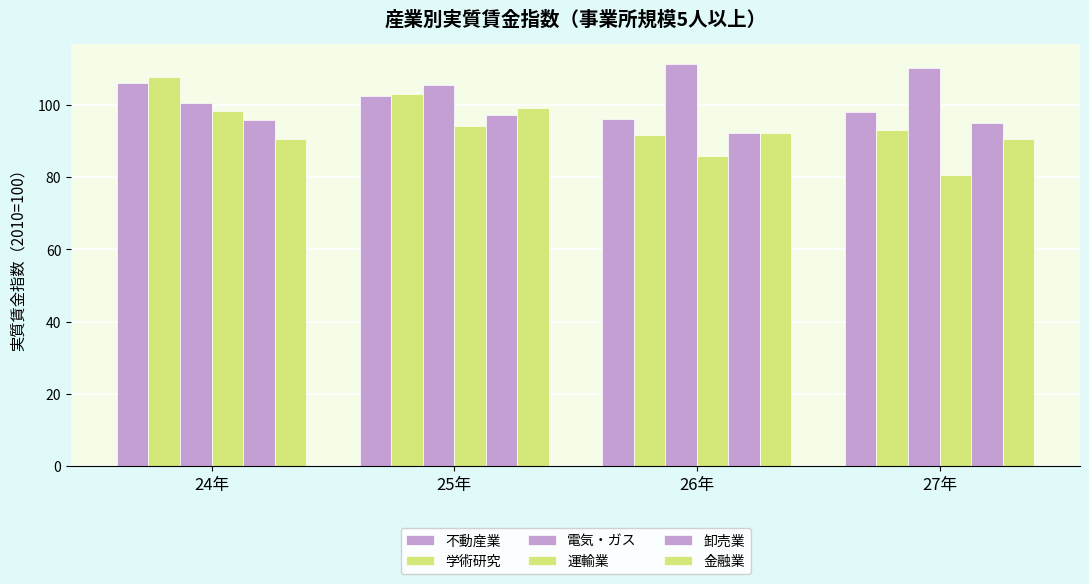

Reading left to right, what are all the values shown in this chart?

不動産業: 24年=106.0	25年=102.5	26年=96.2	27年=98.1
学術研究: 24年=107.7	25年=102.9	26年=91.7	27年=93.0
電気・ガス: 24年=100.6	25年=105.4	26年=111.3	27年=110.1
運輸業: 24年=98.4	25年=94.3	26年=85.8	27年=80.7
卸売業: 24年=95.8	25年=97.1	26年=92.1	27年=95.1
金融業: 24年=90.5	25年=99.1	26年=92.2	27年=90.5